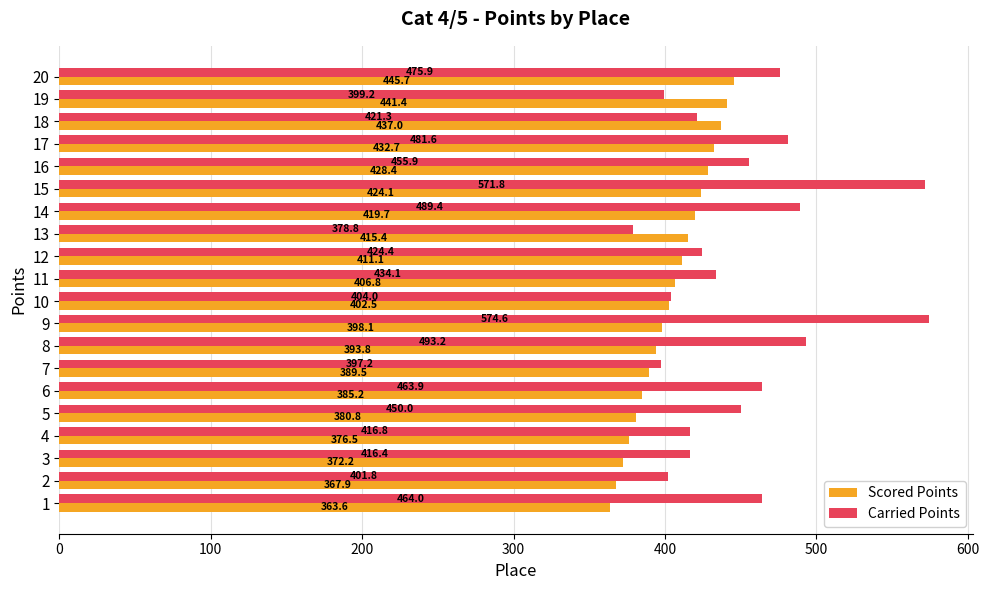

Rank the categories by Scored Points value from lowest to highest.

1, 2, 3, 4, 5, 6, 7, 8, 9, 10, 11, 12, 13, 14, 15, 16, 17, 18, 19, 20